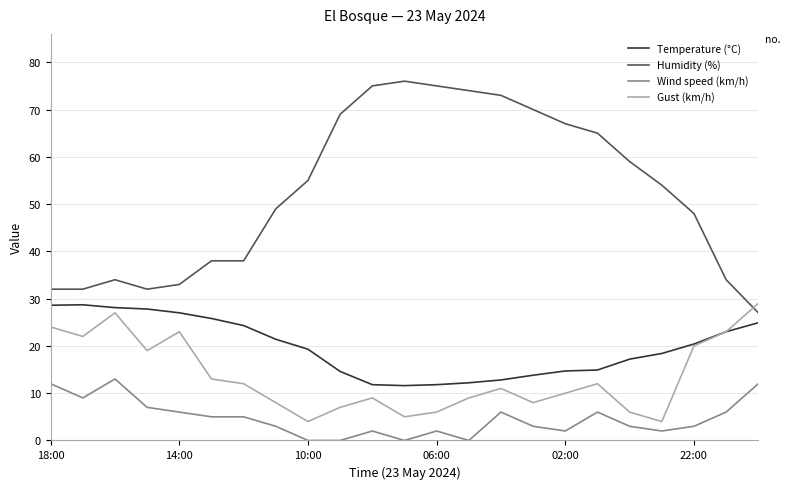

Which series has the largest total across all categories?

Humidity (%)